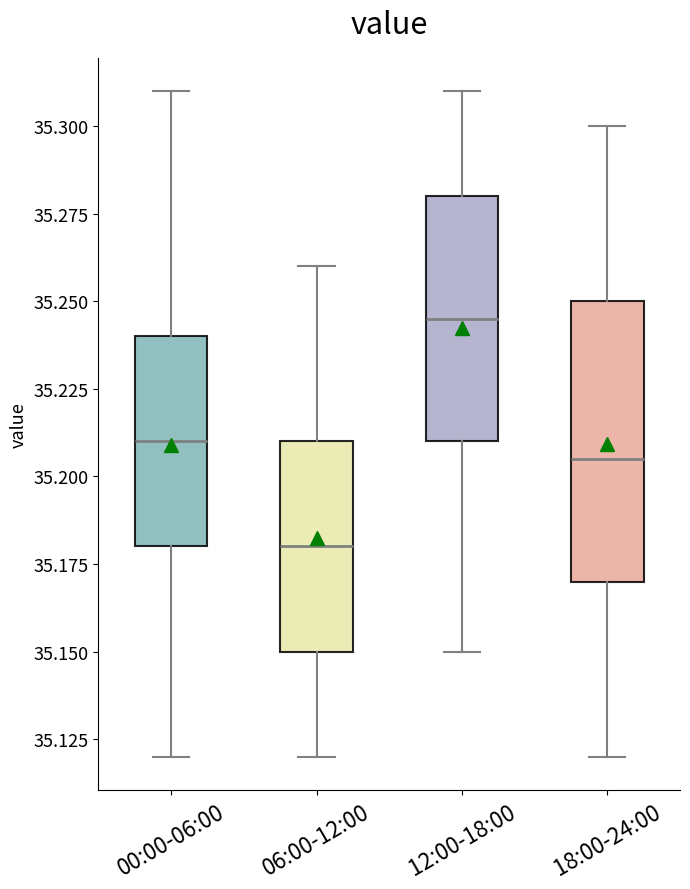

Which box is the tallest, from its lower edge to its upper edge?

18:00-24:00